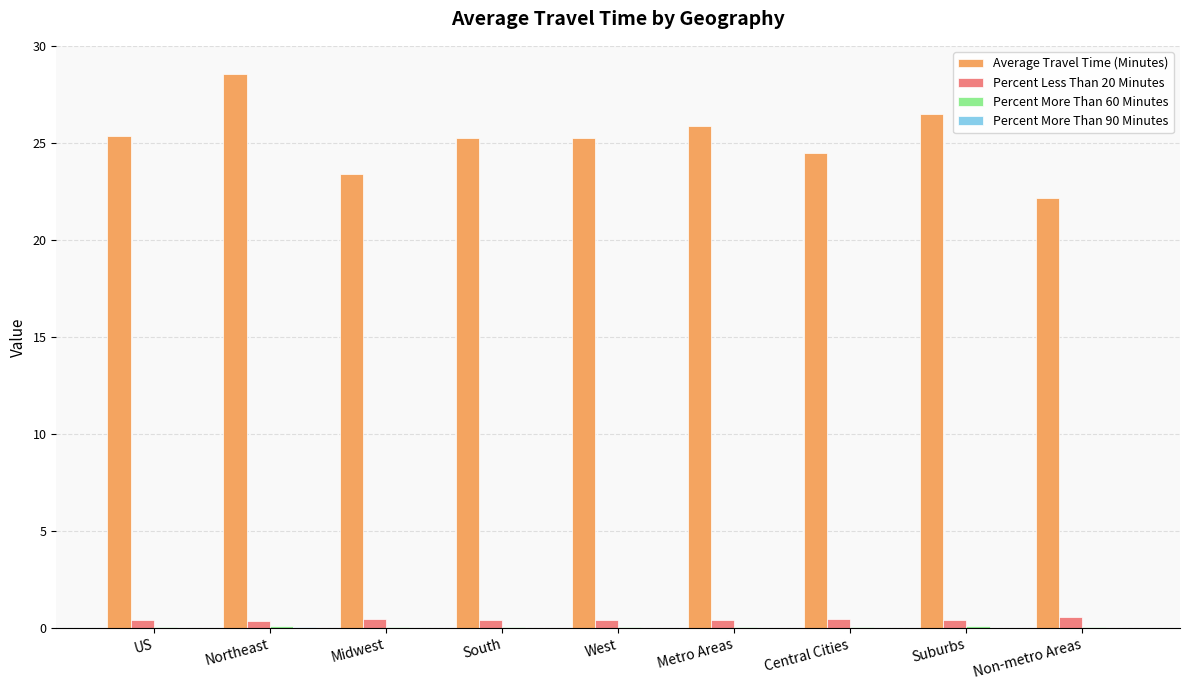

What is the maximum value shown in the chart?

28.6